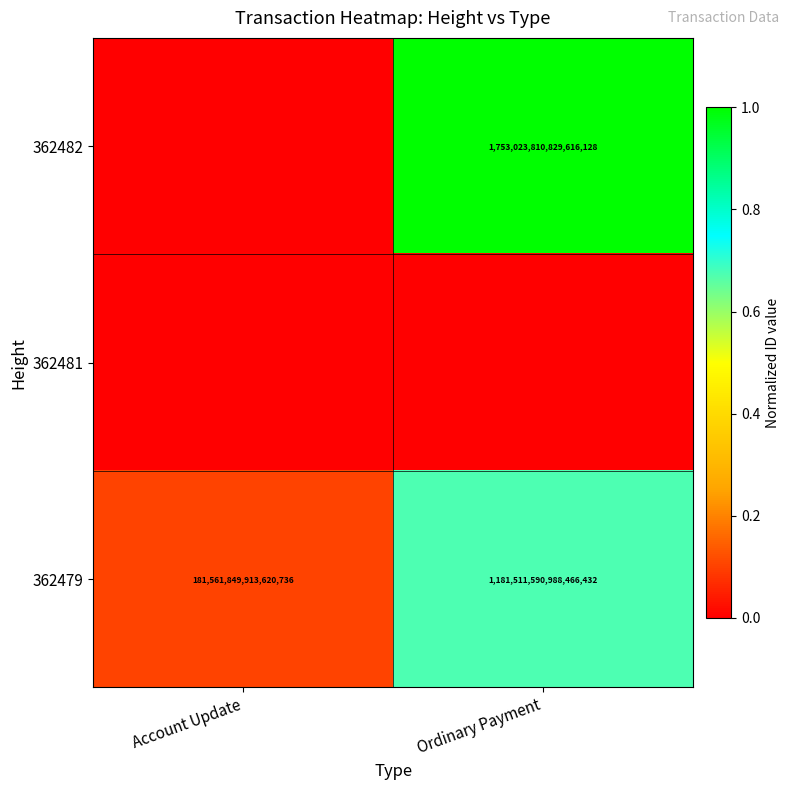

The 362482 series shows 2814722980524056576 at Ordinary Payment. True or false?

False